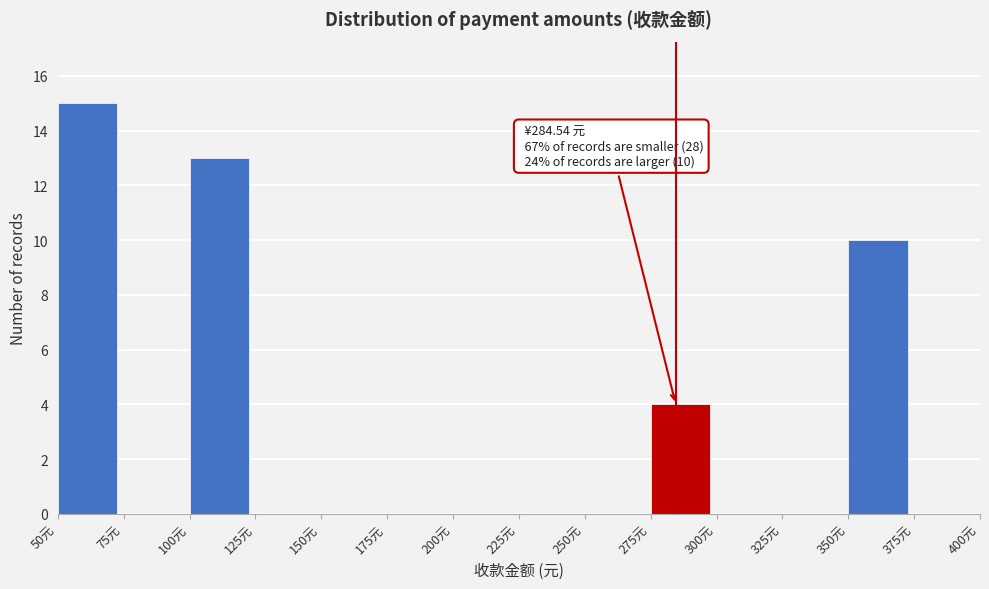

Over which range of the x-axis is the bar tallest?

50 to 75